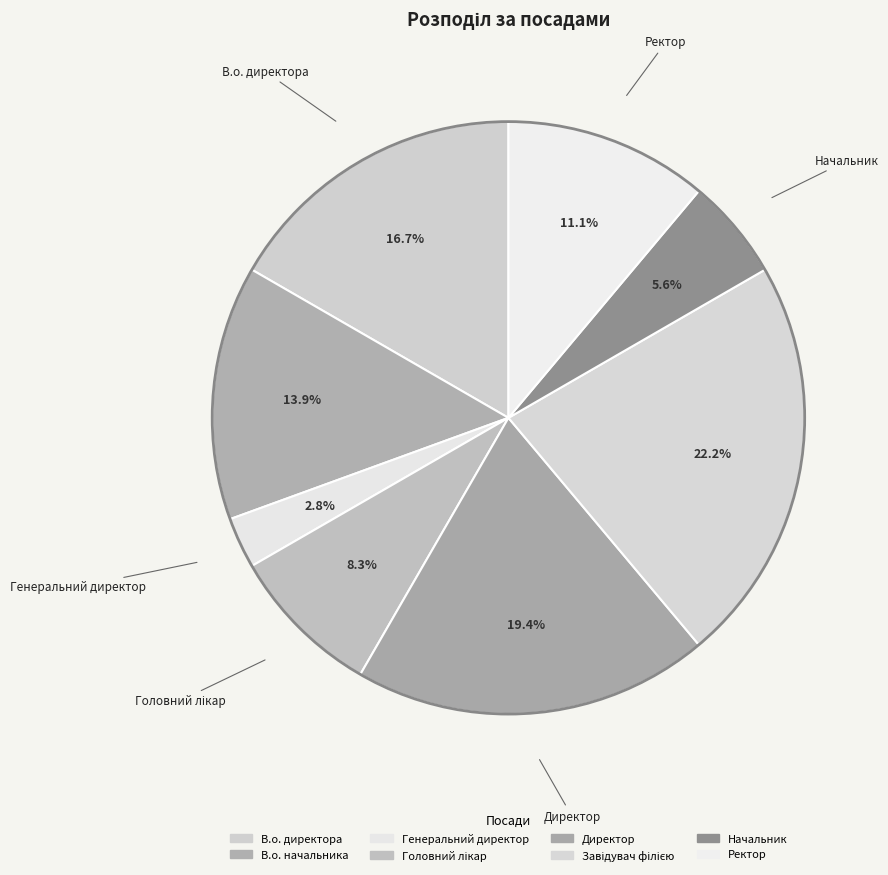

Is there any slice that represents more than half of the pie?

No